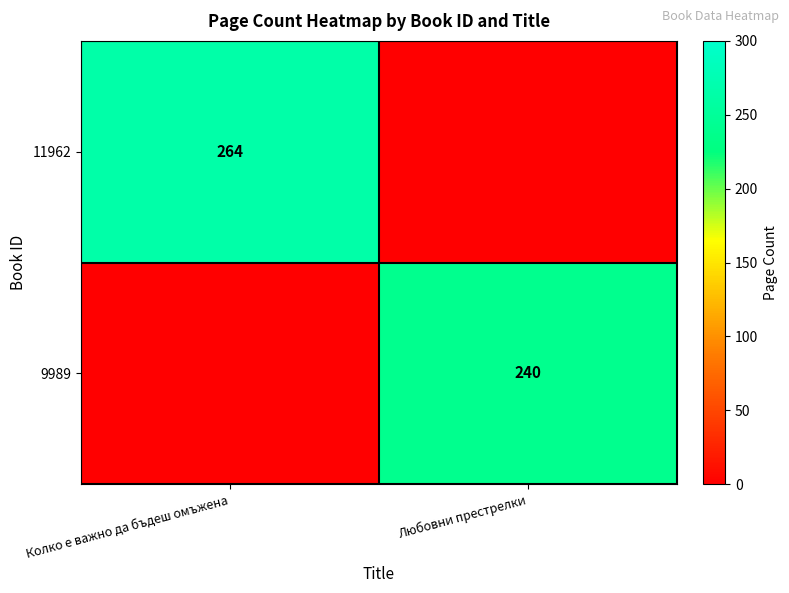

The 11962 series shows 430 at Колко е важно да бъдеш омъжена. True or false?

False